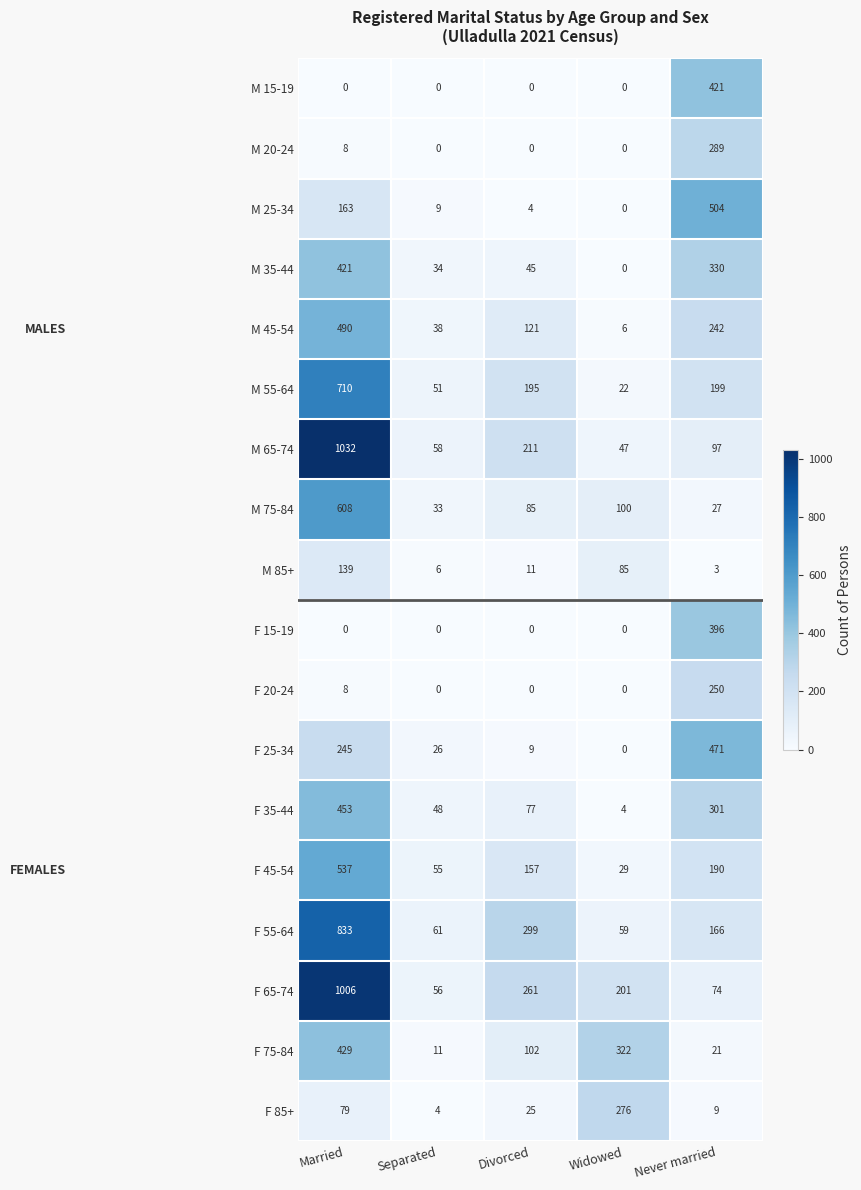

What is the difference between the F 35-44 values at Never married and Separated?

253